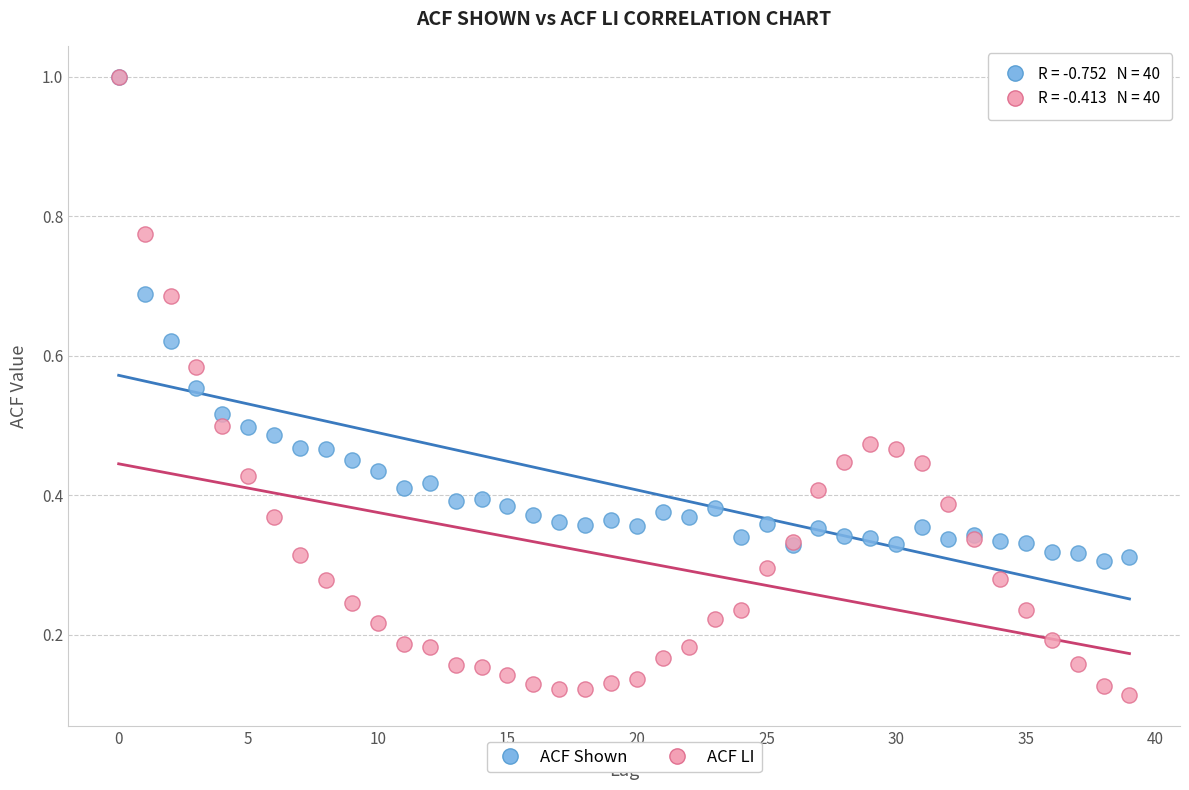

What are all the series names shown in the legend?

ACF Shown, ACF LI